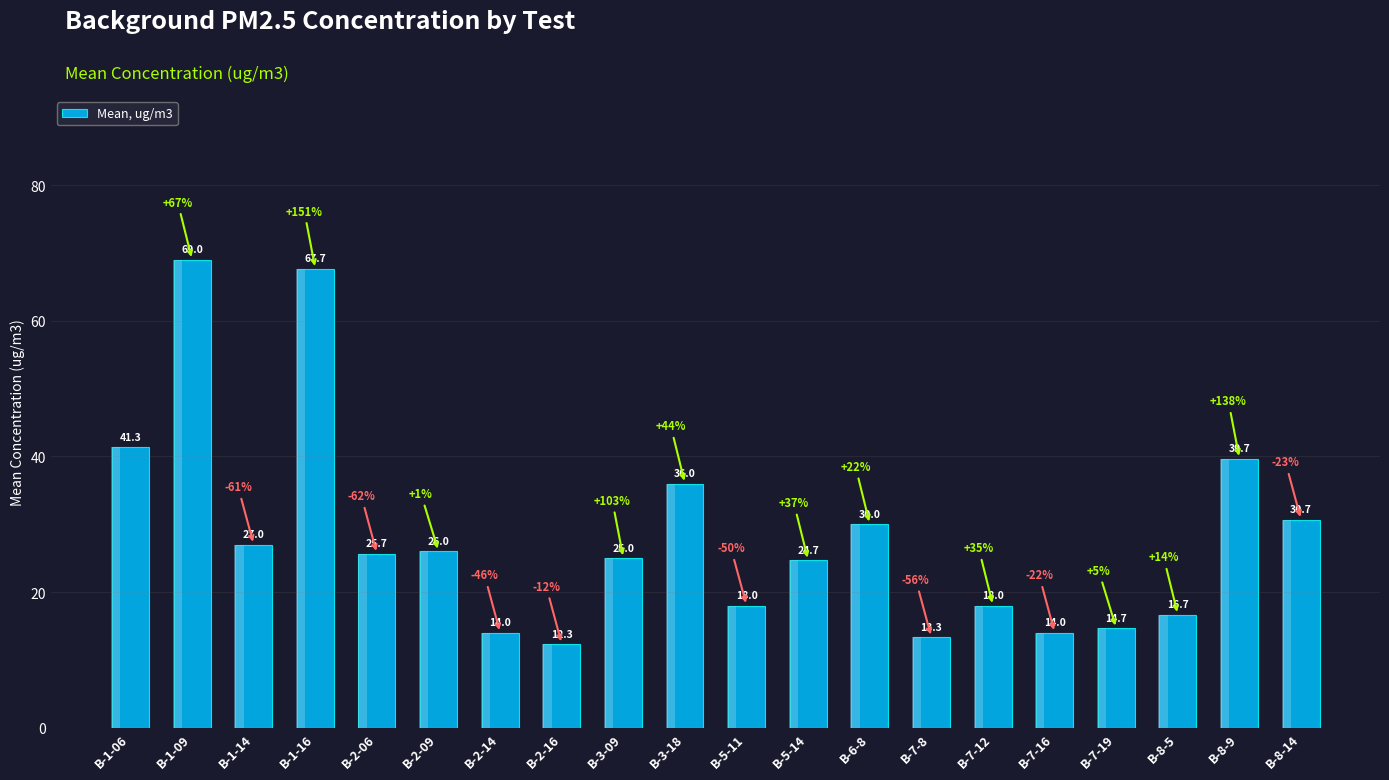

Reading left to right, transcribe all the data shown in this chart.

B-1-06=41.3	B-1-09=69.0	B-1-14=27.0	B-1-16=67.7	B-2-06=25.7	B-2-09=26.0	B-2-14=14.0	B-2-16=12.3	B-3-09=25.0	B-3-18=36.0	B-5-11=18.0	B-5-14=24.7	B-6-8=30.0	B-7-8=13.3	B-7-12=18.0	B-7-16=14.0	B-7-19=14.7	B-8-5=16.7	B-8-9=39.7	B-8-14=30.7